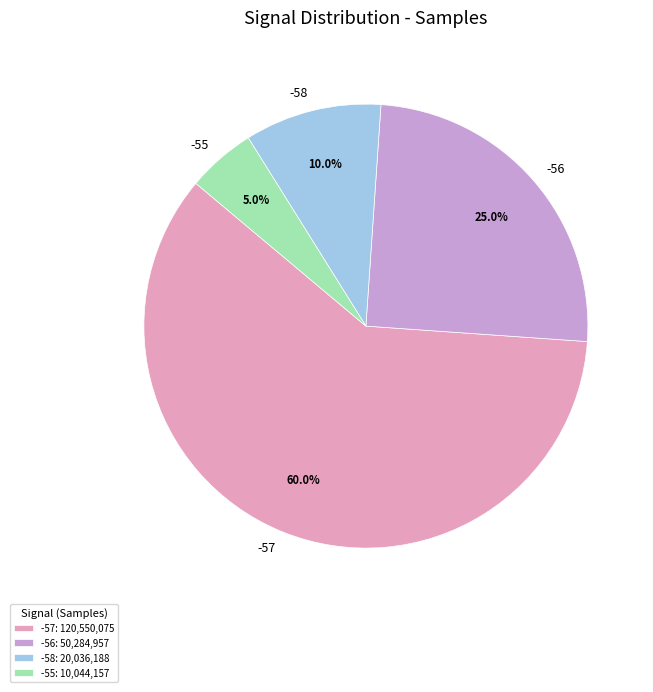

The -57 slice represents 14% of the pie. True or false?

False